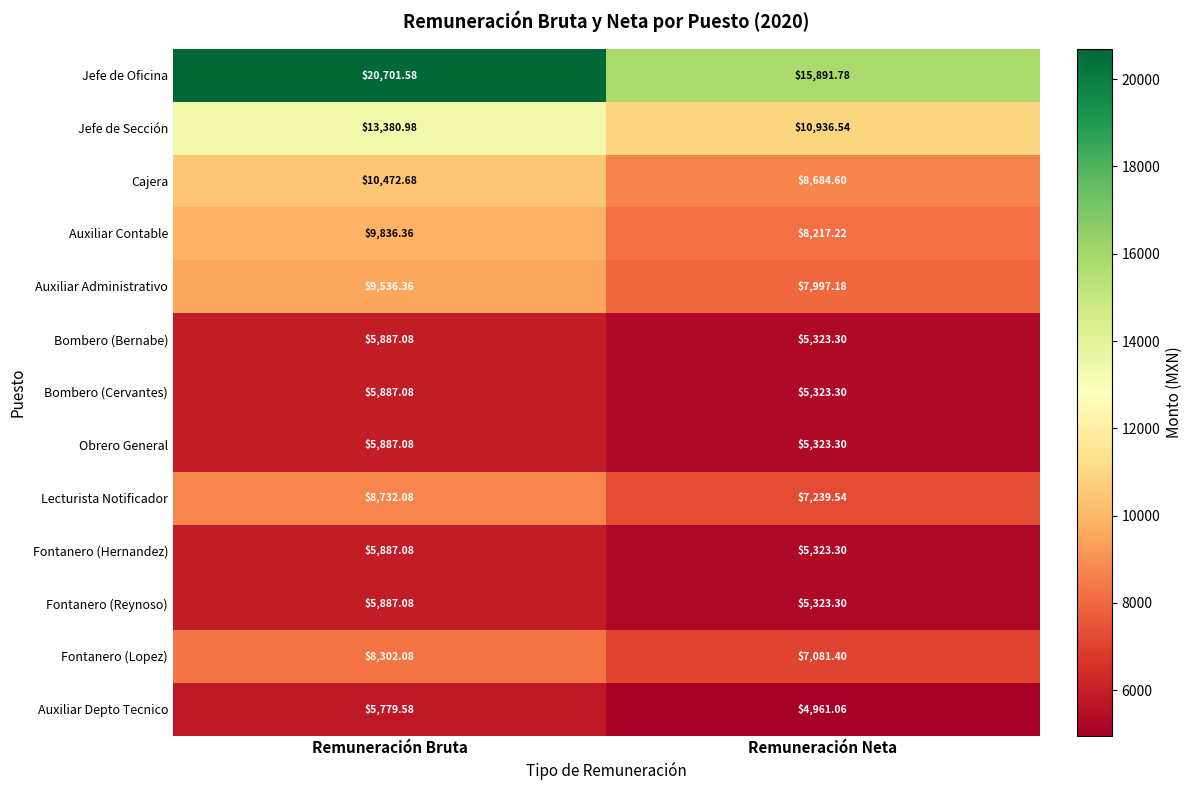

What is the difference between the highest and lowest values at Remuneración Neta?

10930.7